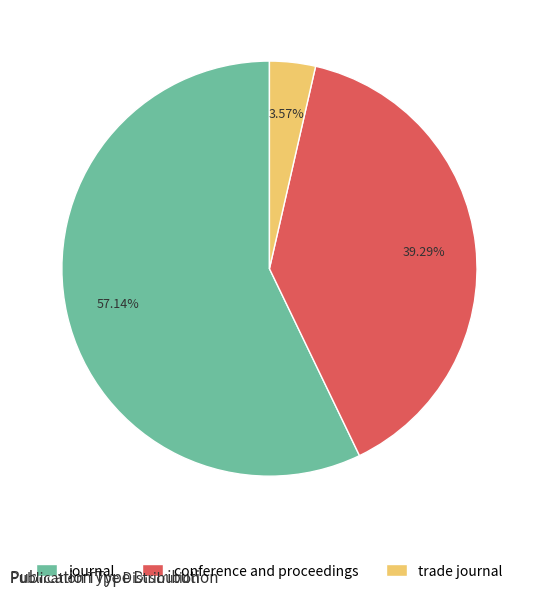

How many slices are in this pie chart?

3